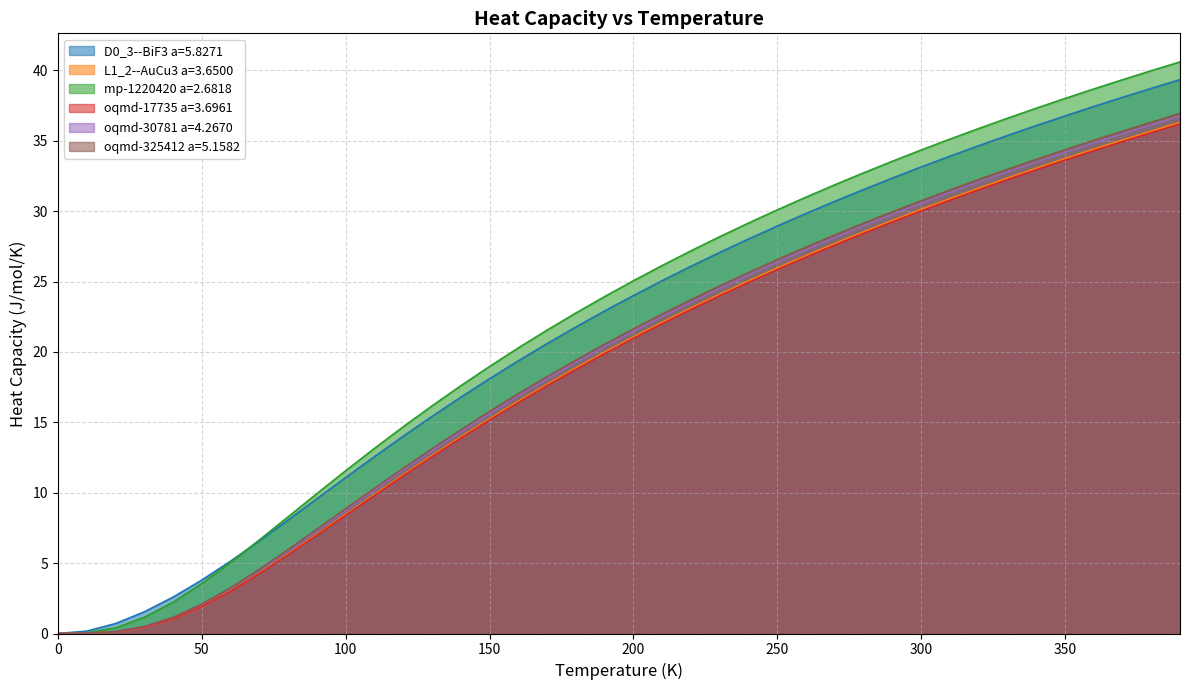

Where does the oqmd-17735 a=3.6961 series first go above 20?

200.0